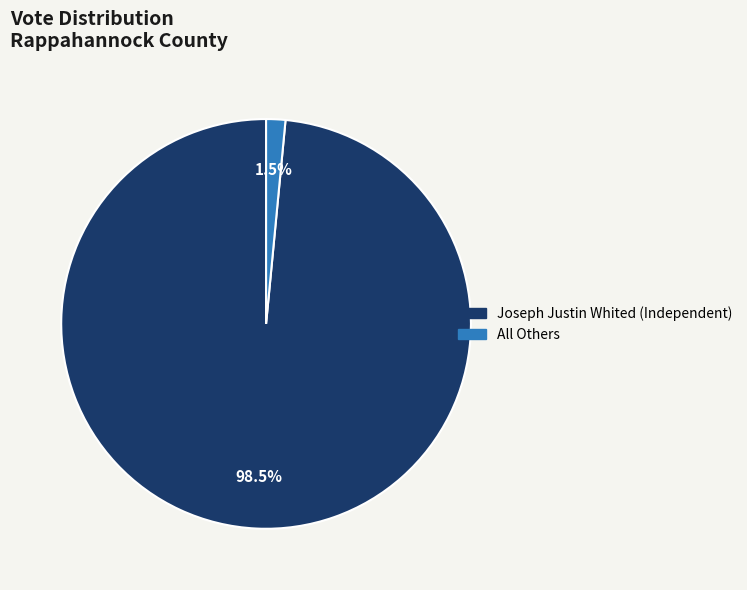

Is Joseph Justin Whited (Independent) the majority of the pie?

Yes